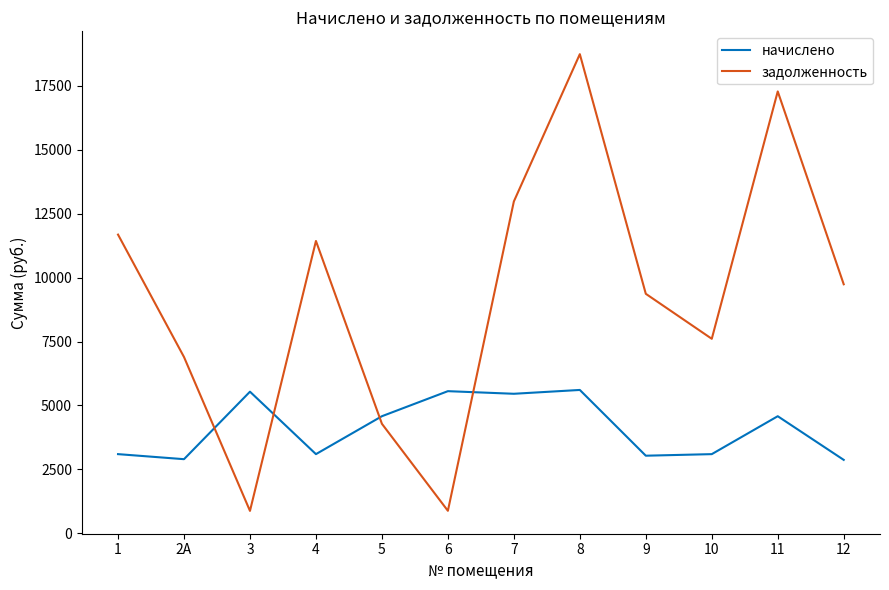

How many values in the начислено series are below 4579?

6